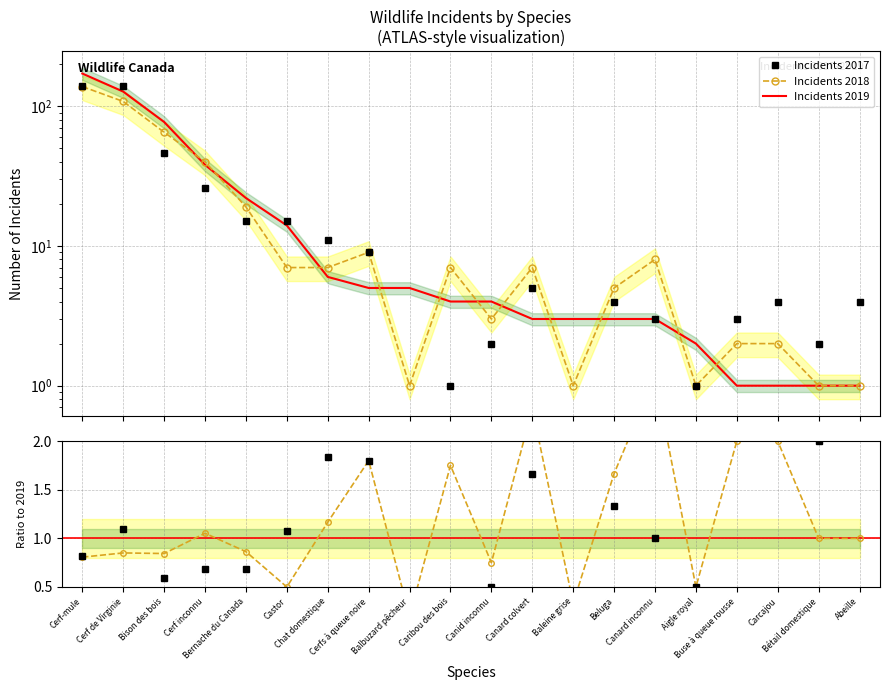

Which series has the largest total across all categories?

Incidents 2019